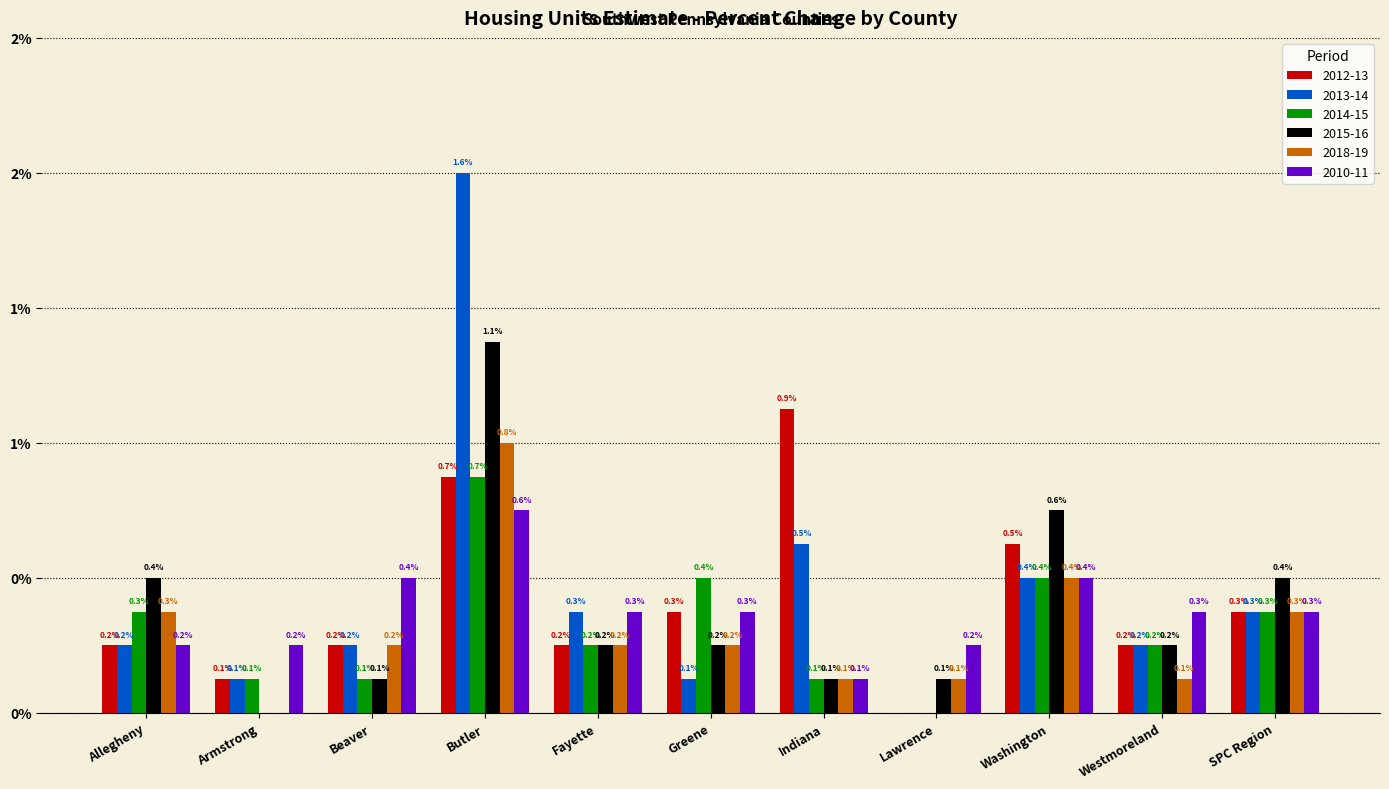

Are the bars horizontal?

No